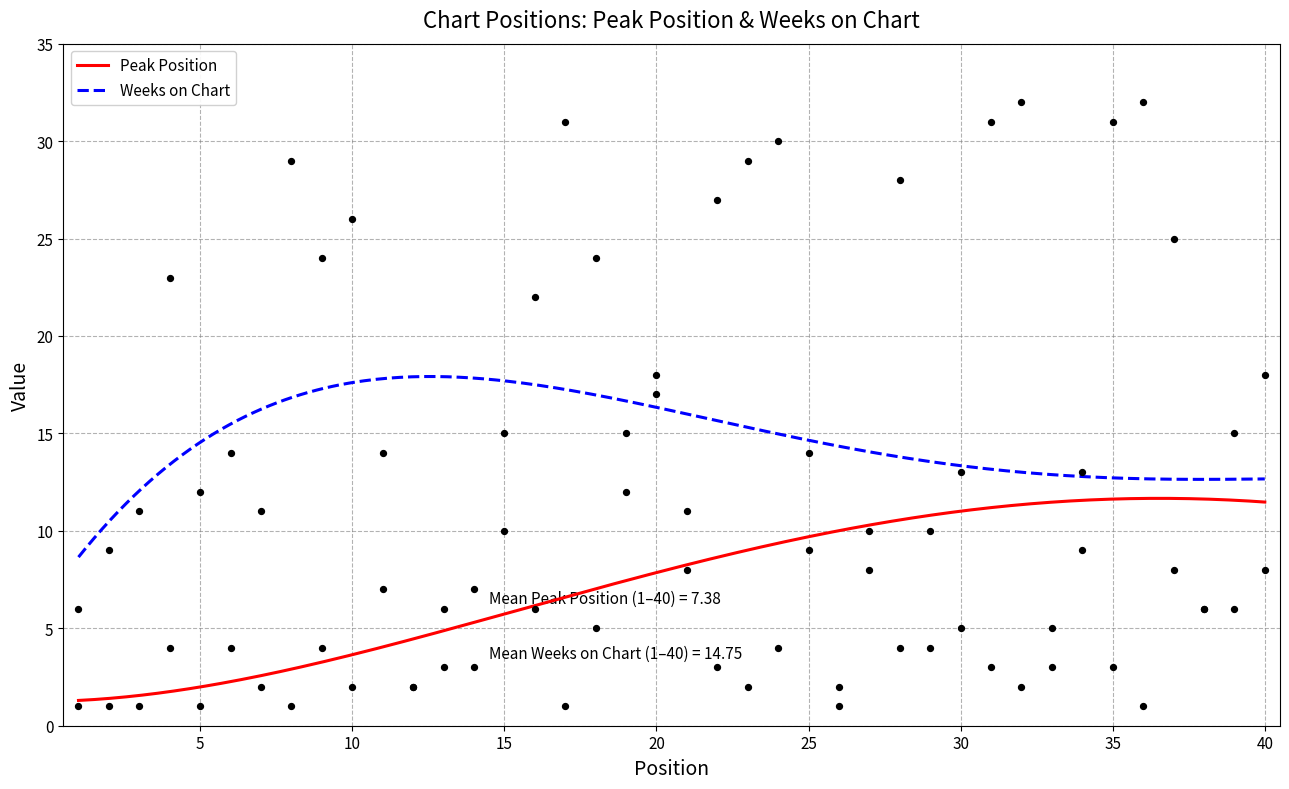

Which series has the widest spread of Y values?

Peak Position